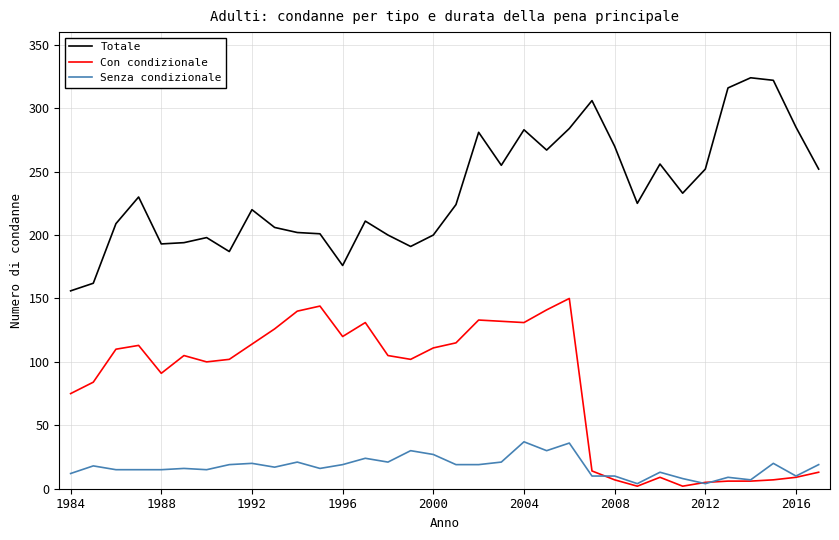

True or false: Senza condizionale and Totale cross at least once.

False